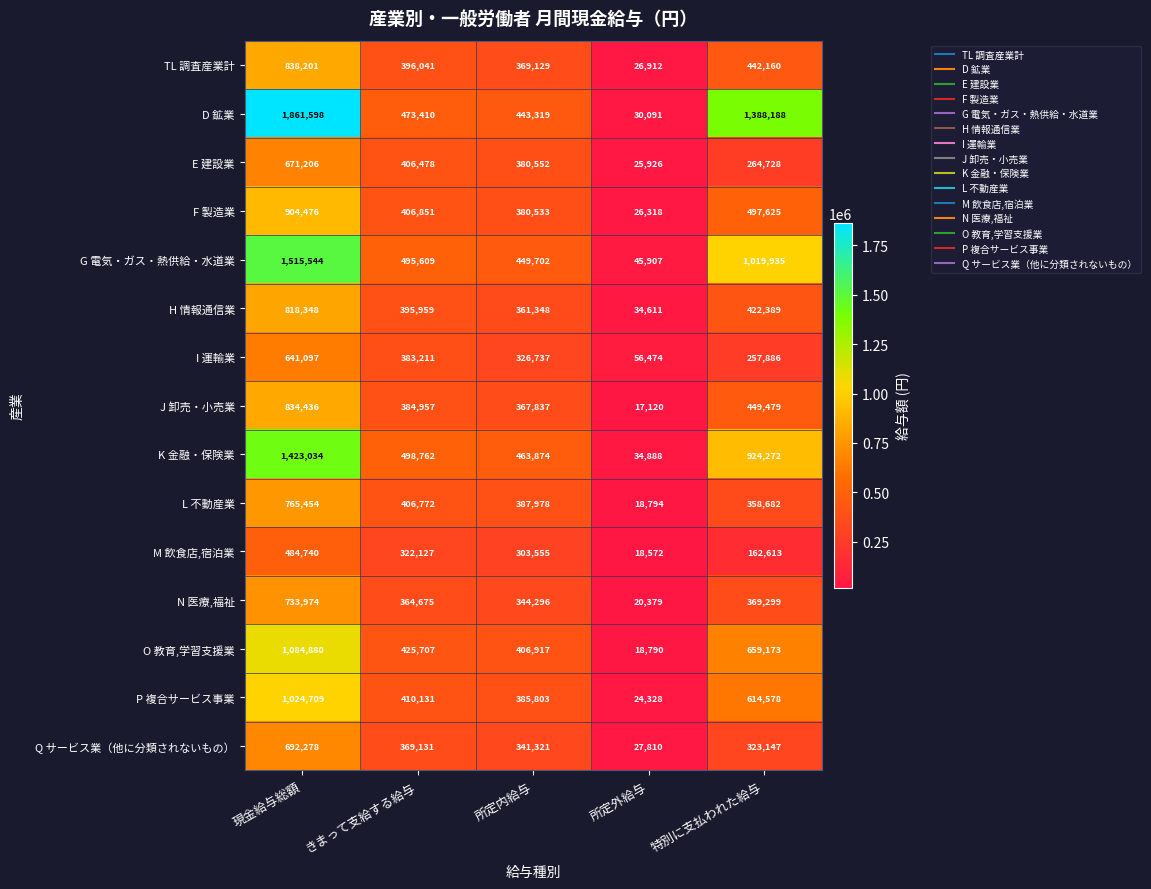

Which category has the highest value in the N 医療,福祉 series?

現金給与総額